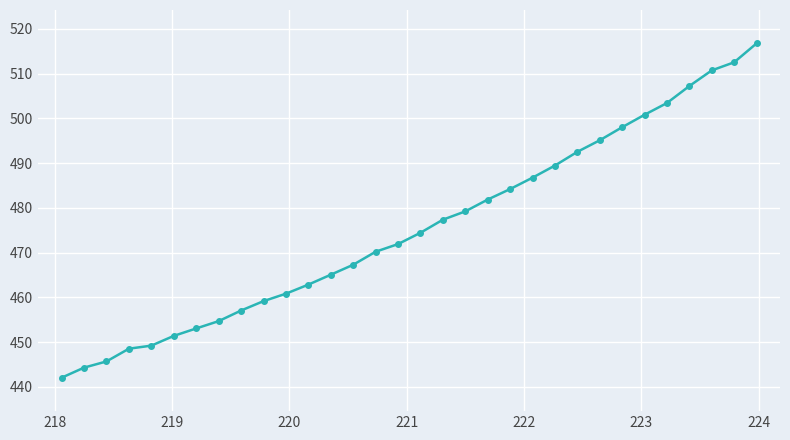

Reading left to right, list all the values displayed in this chart.

442.0	444.3	445.7	448.5	449.2	451.4	453.1	454.7	457.1	459.2	460.8	462.9	465.1	467.3	470.2	471.9	474.4	477.4	479.2	481.9	484.2	486.7	489.5	492.5	495.1	498.0	500.8	503.4	507.2	510.7	512.5	516.7